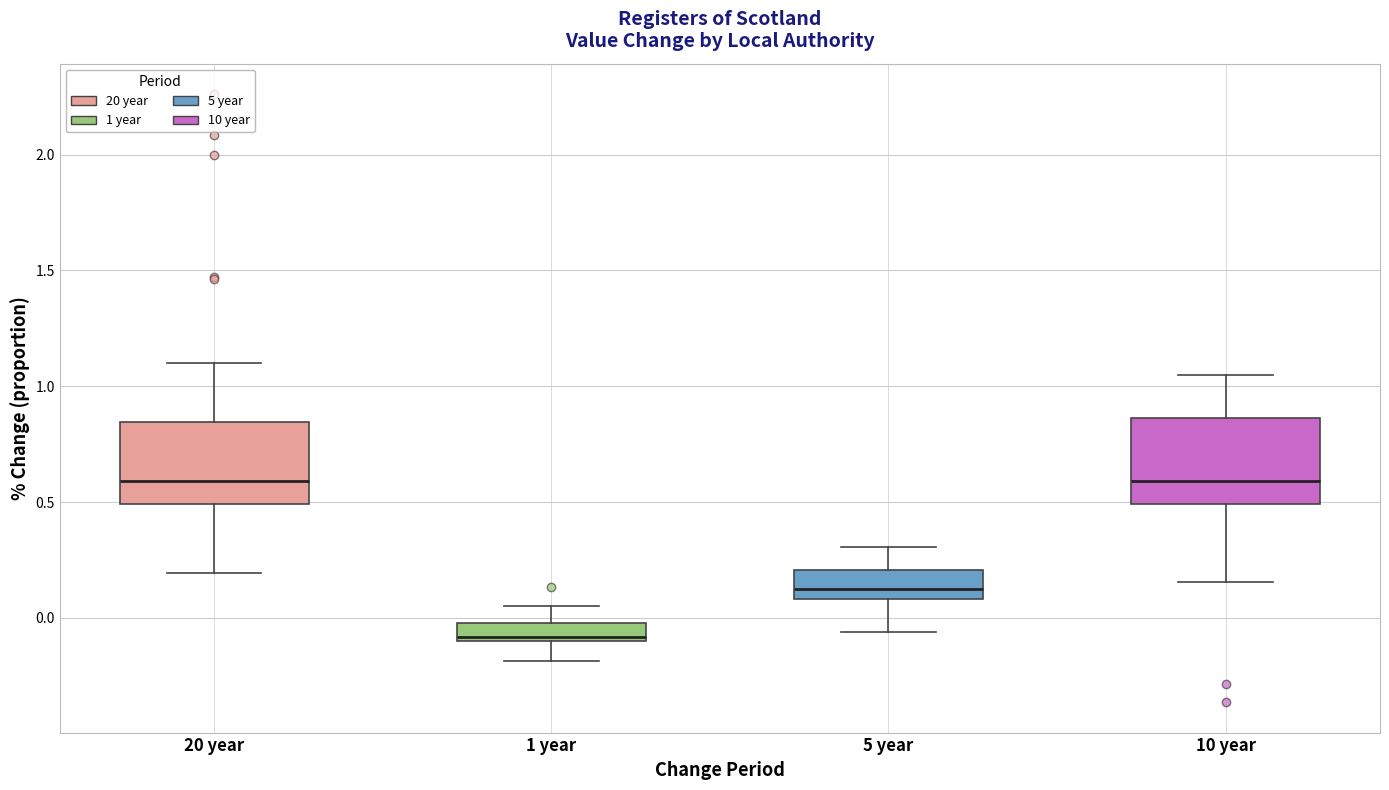

Reading left to right, read every box against the y-axis: the position of its median line, the range the box covers, and the ends of its whiskers. The values are not printed on the chart, so give them approximately, as read against the axis.

20 year: median 0.60, box 0.50 to 0.85, whiskers 0.20 to 1.10
1 year: median -0.10 (just above the box's lower edge), box -0.10 to 0.00, whiskers -0.20 to 0.05
5 year: median 0.10 (just above the box's lower edge), box 0.10 to 0.20, whiskers -0.05 to 0.30
10 year: median 0.60, box 0.50 to 0.85, whiskers 0.15 to 1.05